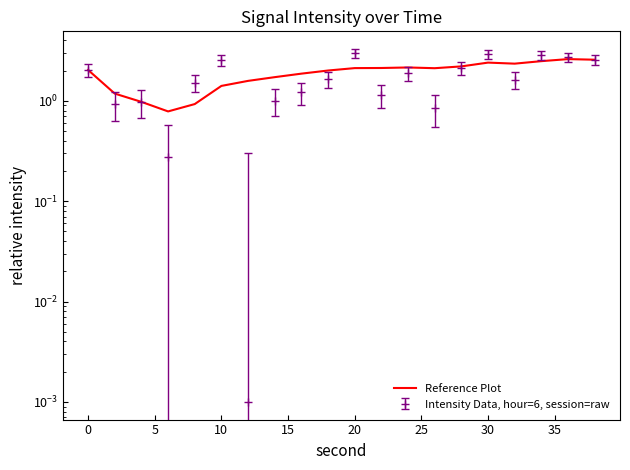

What is the greatest value displayed?

2.6